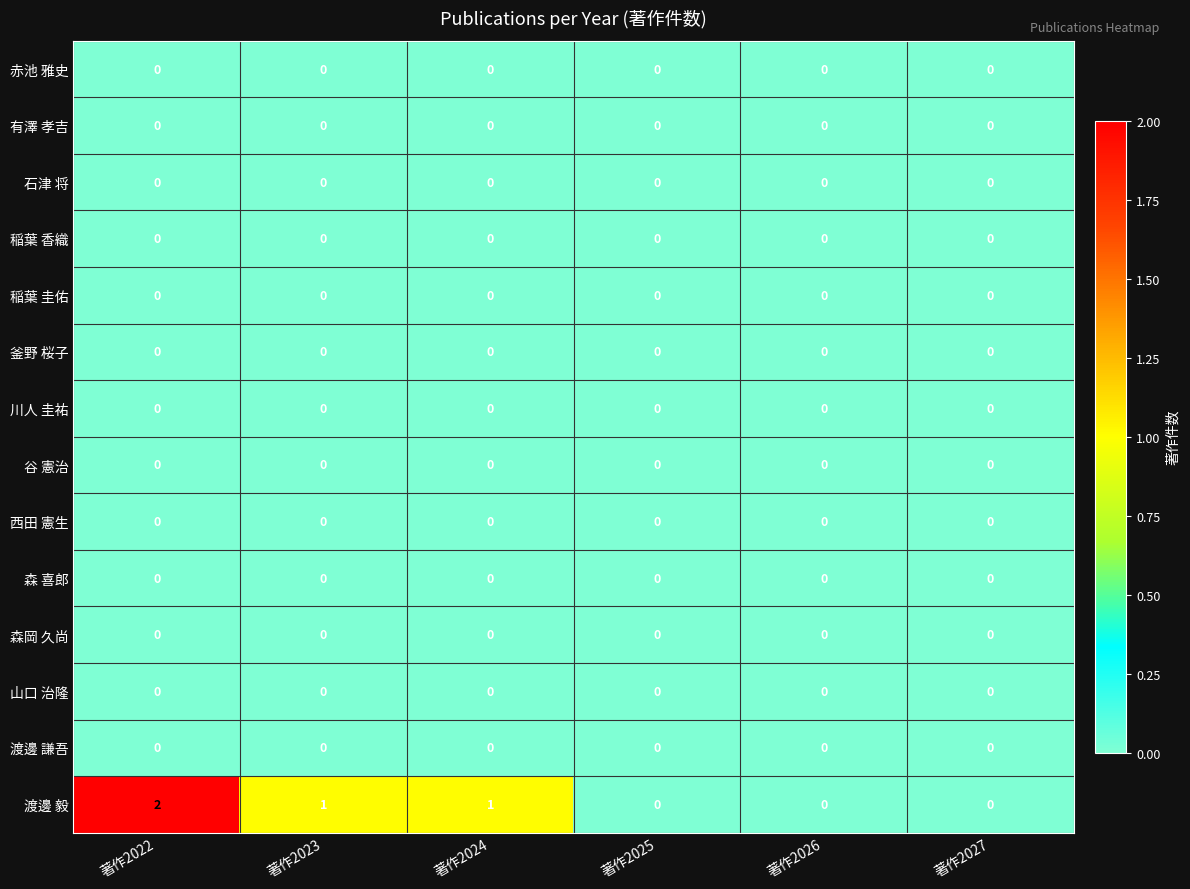

Which series has the largest total across all categories?

渡邊 毅